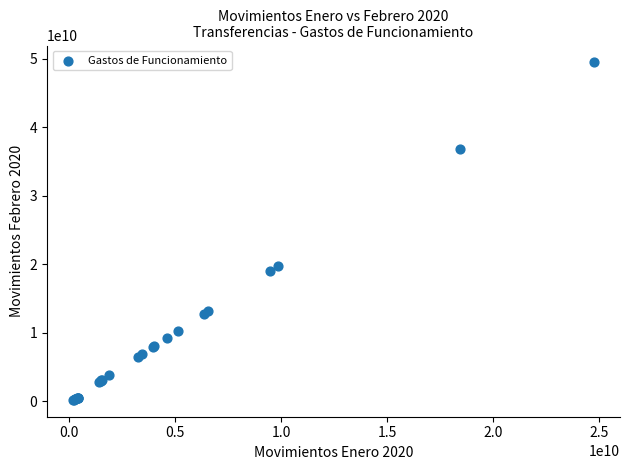

What Y value in the scatter plot is closest to 24842906419?

19714838724